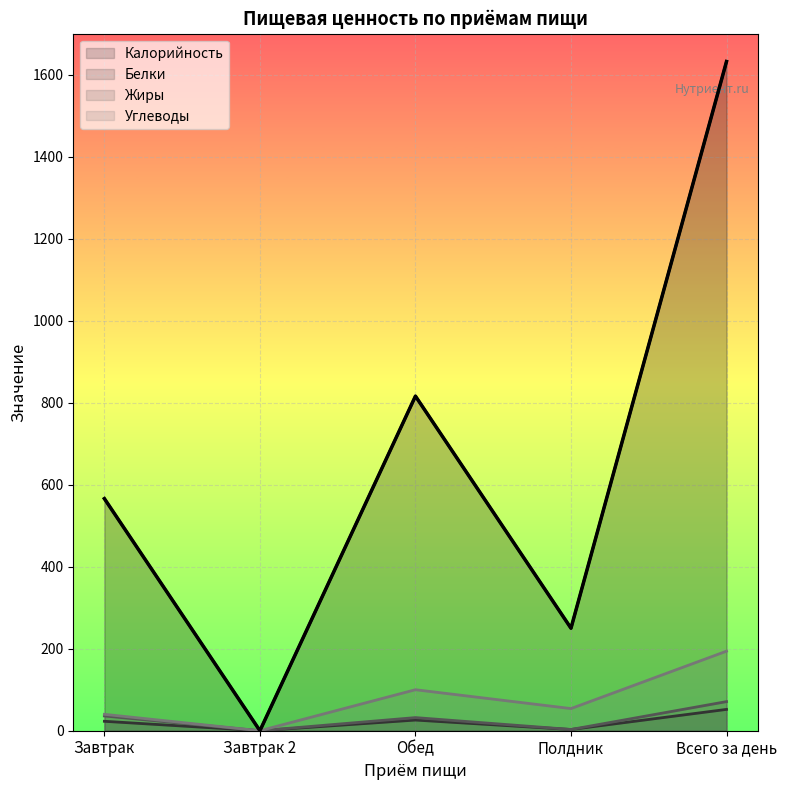

Reading left to right, transcribe all the data shown in this chart.

Калорийность: 566	0	816	250	1632
Белки: 23	0	26	3	52
Жиры: 36	0	32	3	71
Углеводы: 40	0	100	54	194